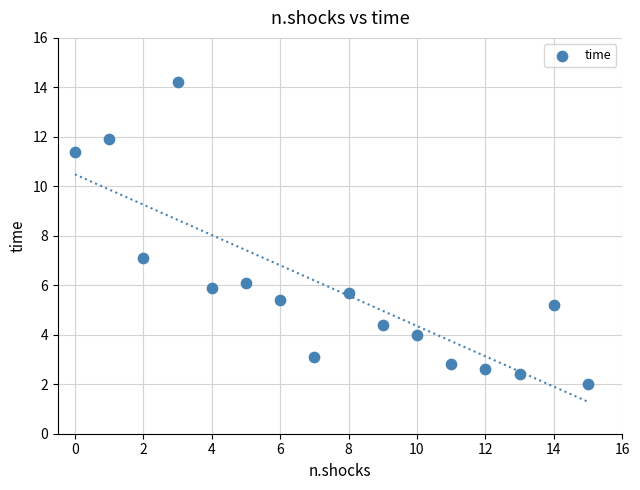

What Y value in the scatter plot is closest to 8?

7.1